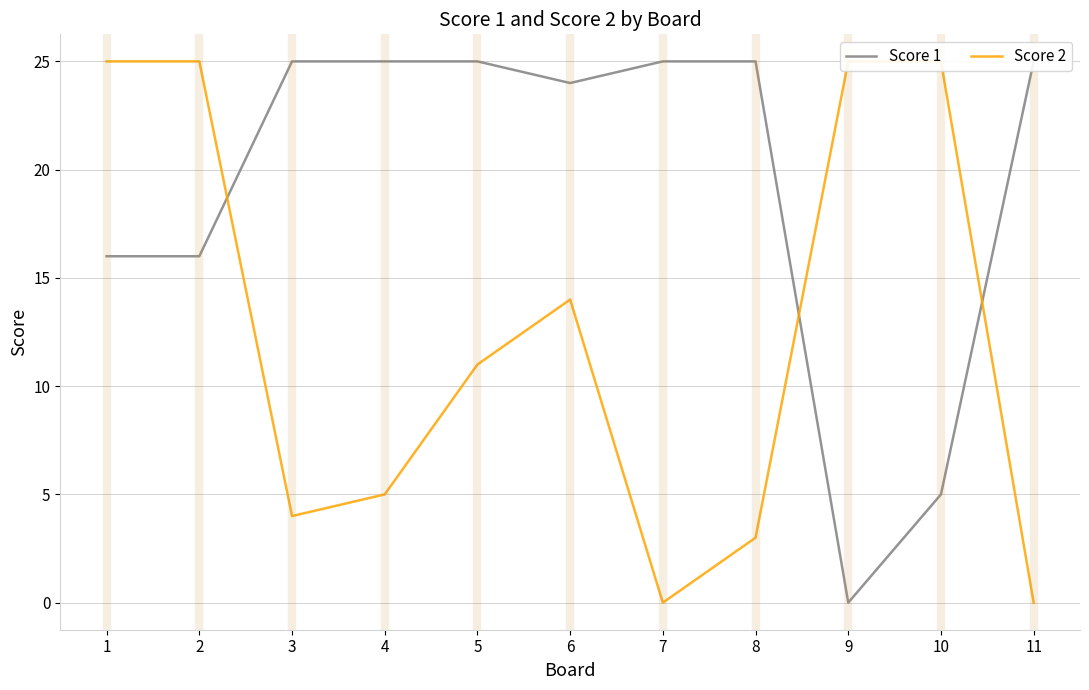

How many series are shown in this chart?

2